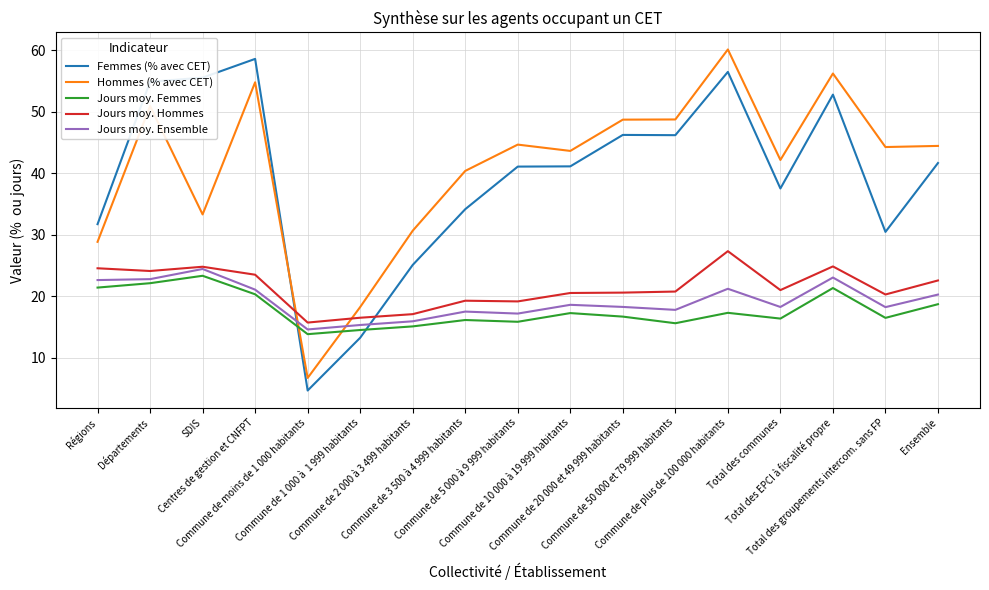

How many times do Hommes (% avec CET) and Femmes (% avec CET) cross each other?

1